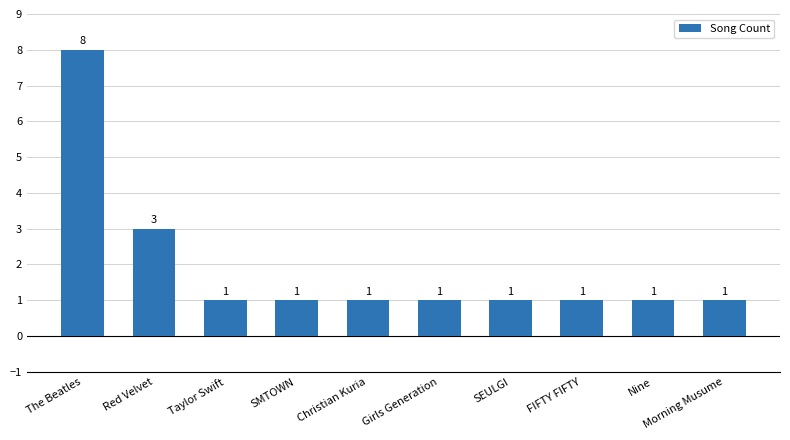

What is the maximum value shown in the chart?

8